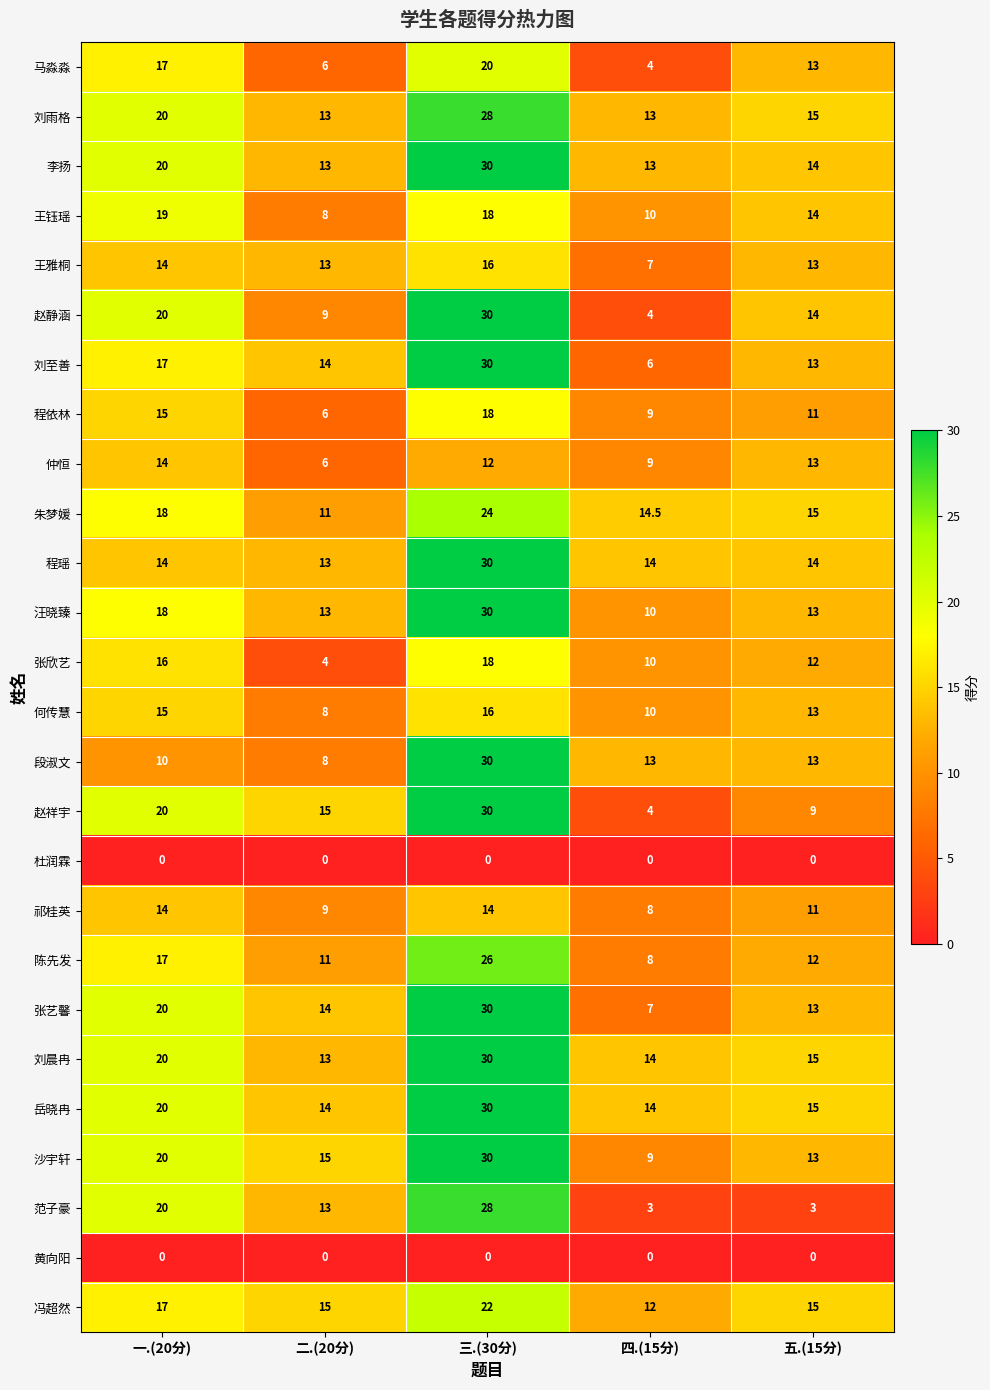

What is the difference between the 沙宇轩 values at 五.(15分) and 三.(30分)?

17.0